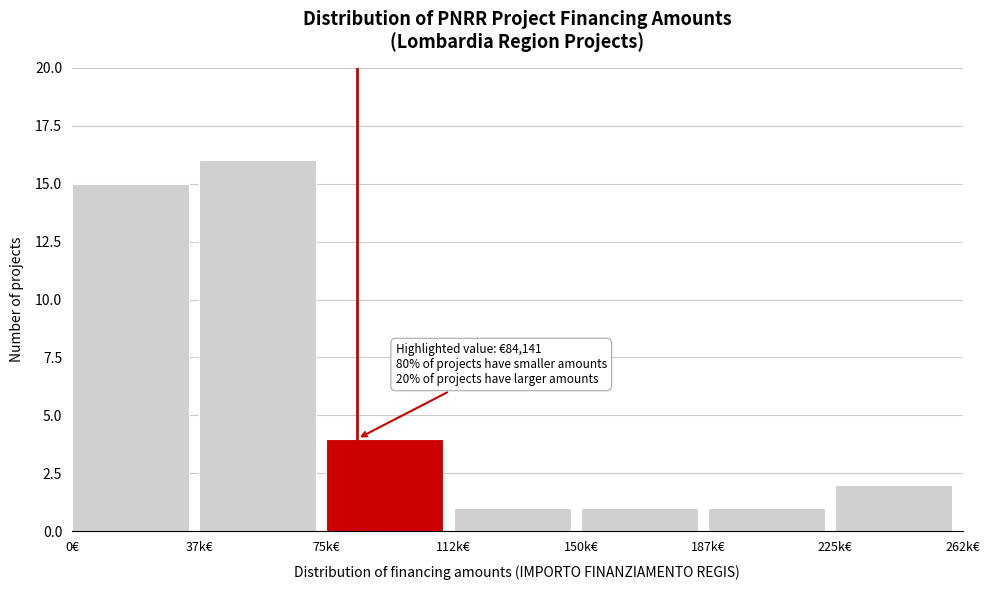

Reading left to right, list all the values displayed in this chart.

0€=15	37k€=16	75k€=4	112k€=1	150k€=1	187k€=1	225k€=2